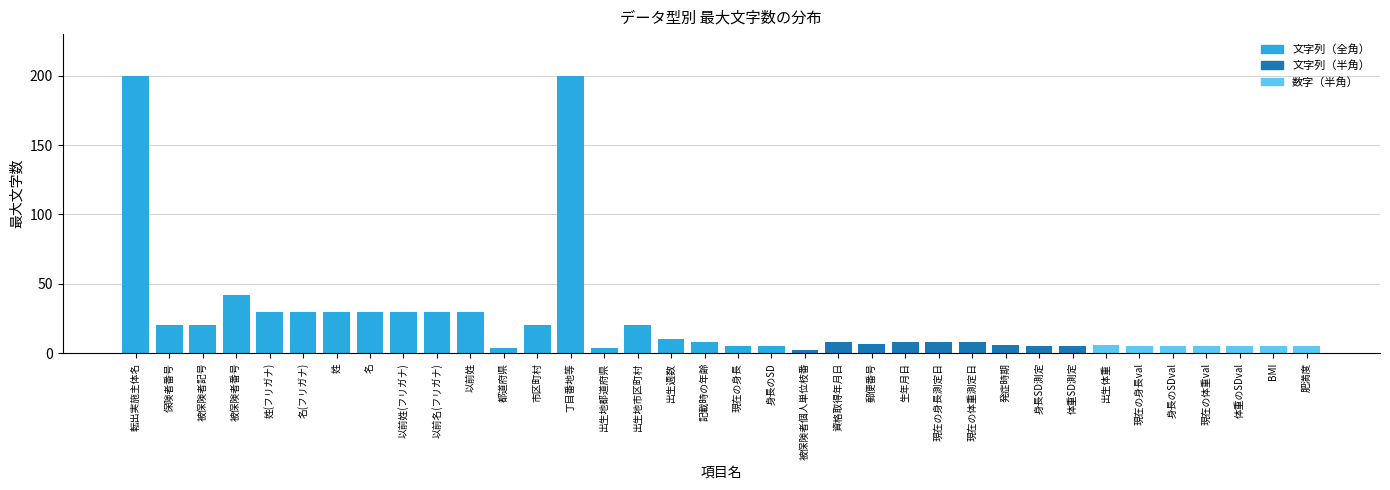

What is the label of the 13th bar from the left?

市区町村